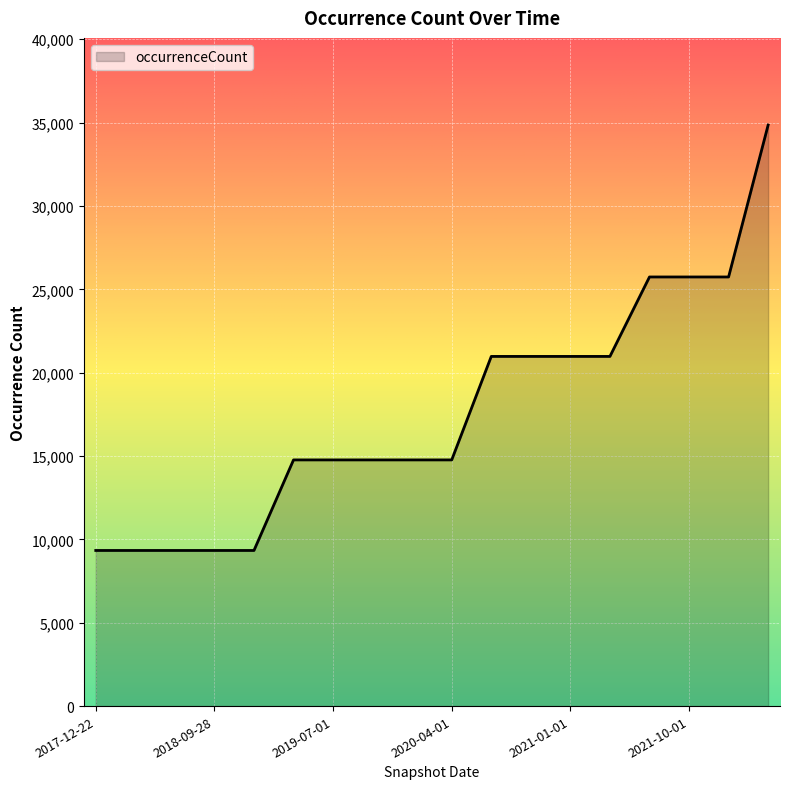

What is the smallest value displayed?

9335